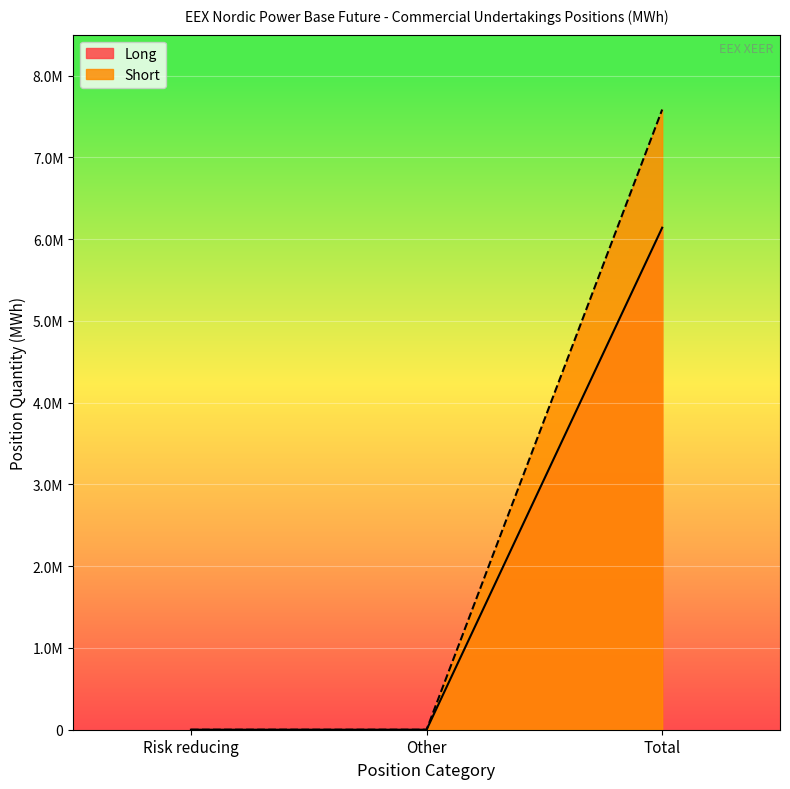

What is the difference between the maximum and minimum values in the Long series?

6139184